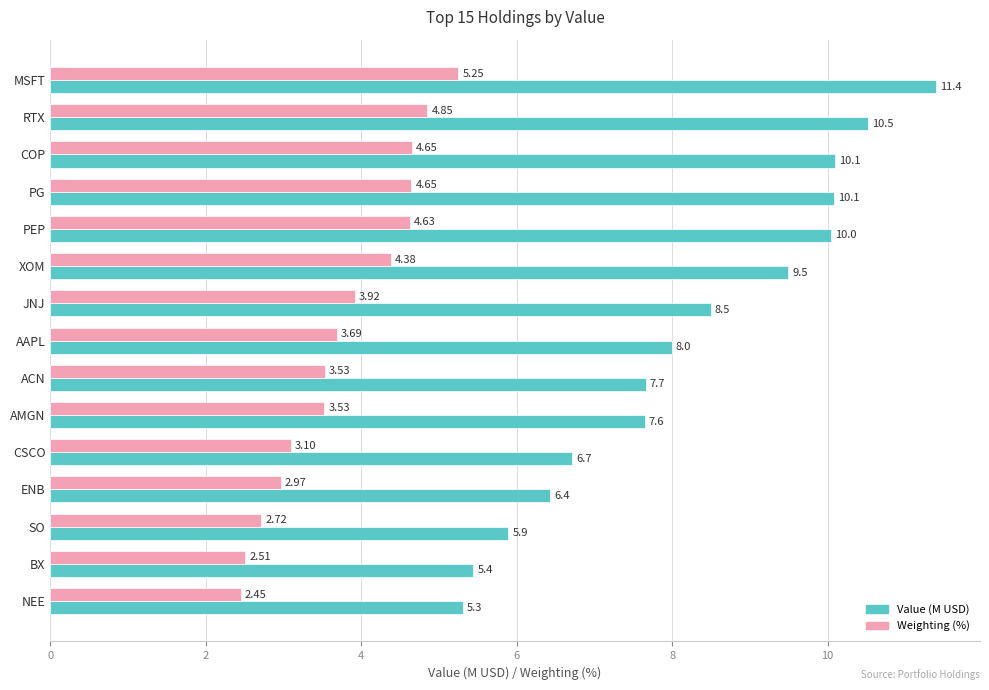

What is the average value of the Value (M USD) series?

8.2